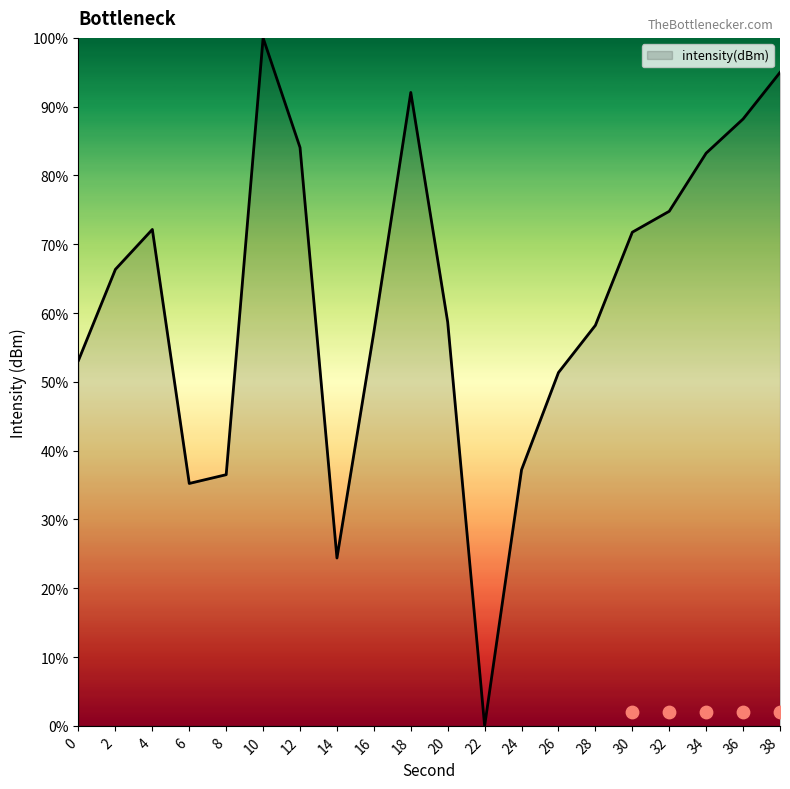

What is the change in value from 16 to 28?

+1.0